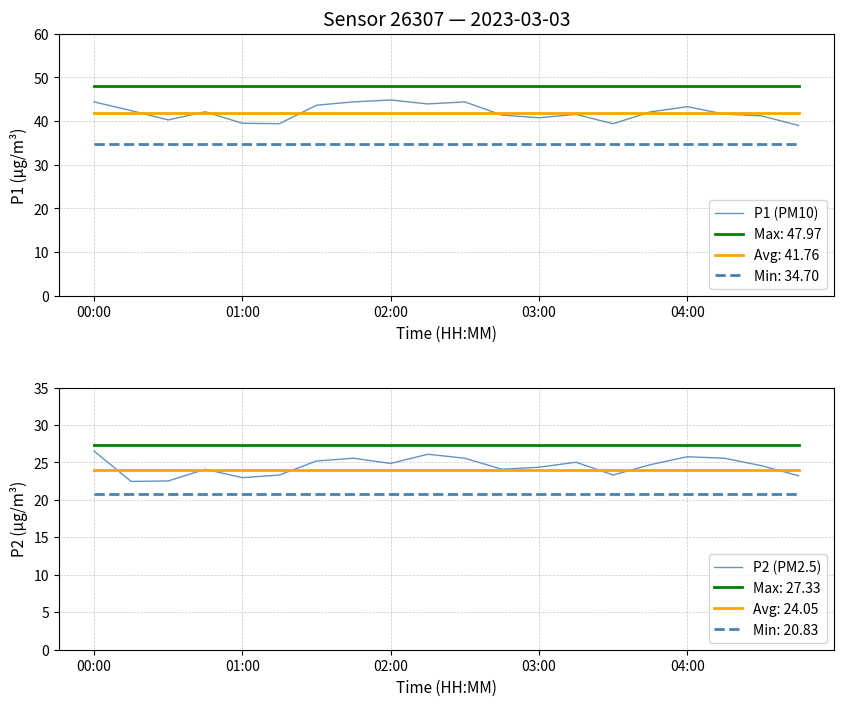

At how many categories does at least one series exceed 24?

20